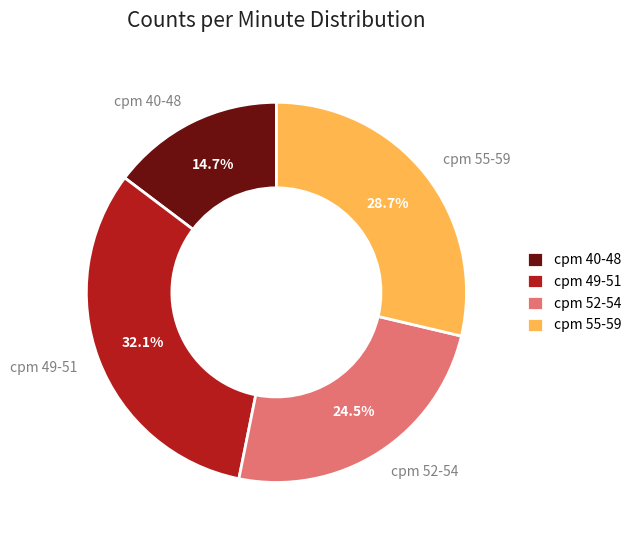

What is the total percentage of cpm 52-54 and cpm 55-59?

53.2%